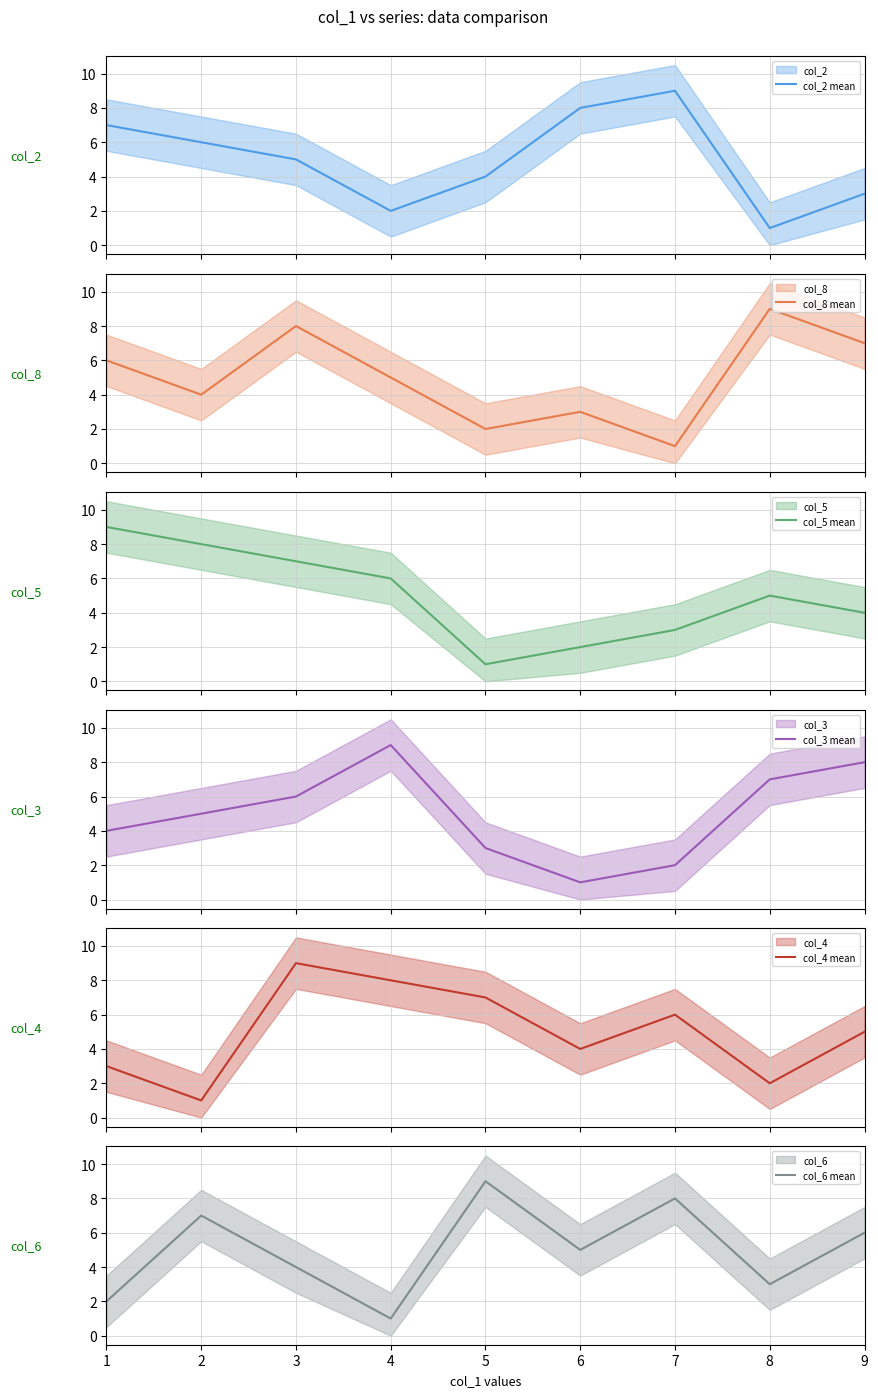

What is the value of the col_2 mean point at the 7th from the left?

9